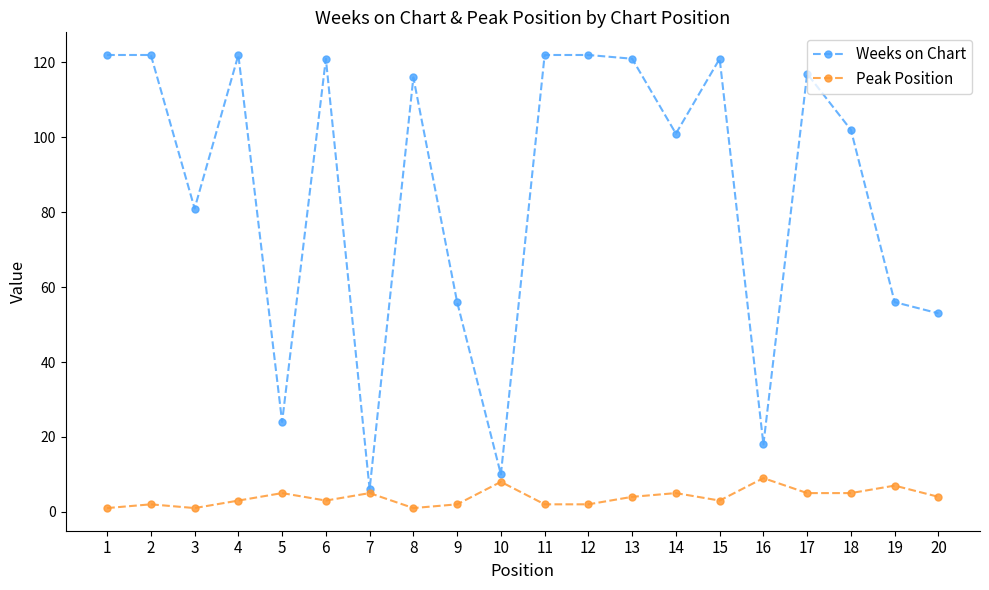

True or false: Peak Position has more than 0 points higher than both neighbors.

True